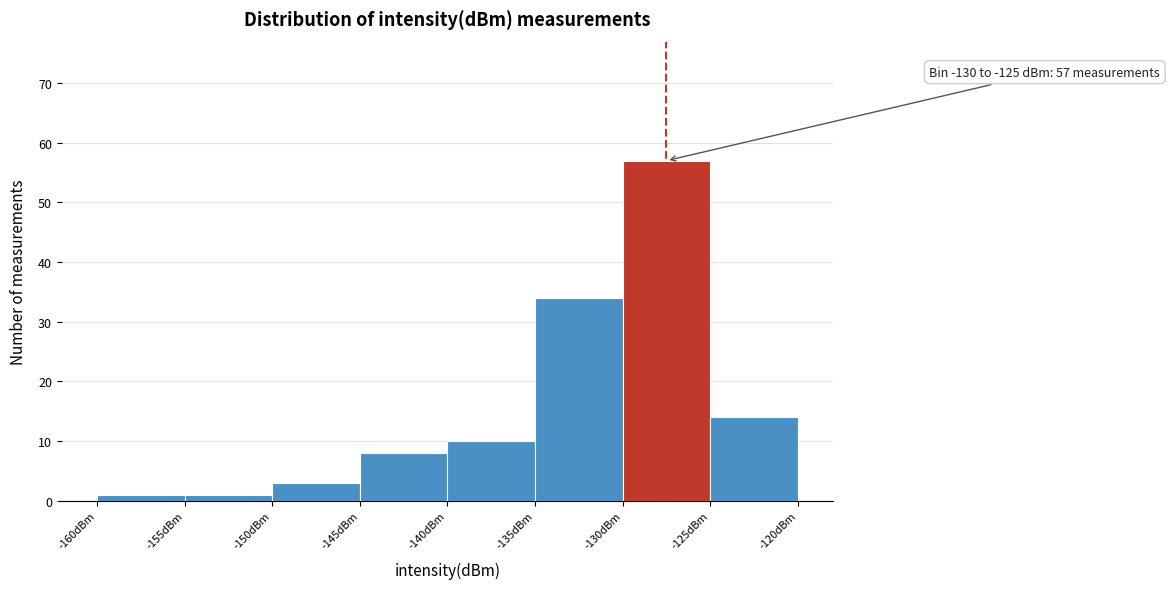

Over which range of the x-axis is the bar tallest?

-130 to -125